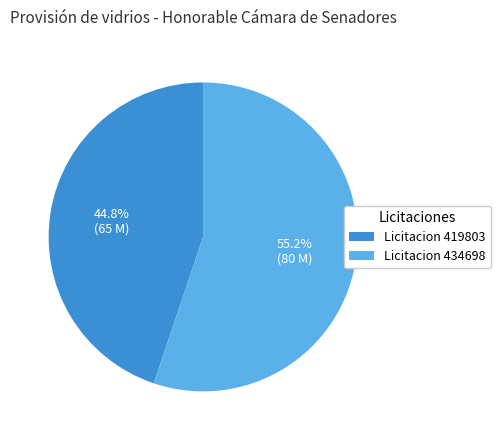

To the nearest percent, what is the difference between the largest and smallest slice percentages?

10%